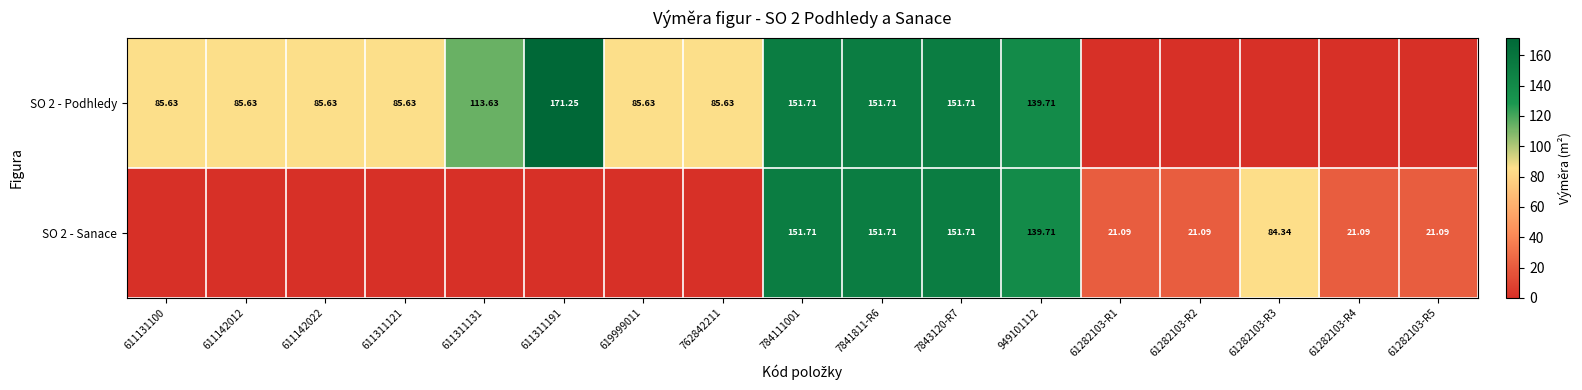

At 61282103-R5, list the series in order from largest to smallest.

SO 2 - Sanace, SO 2 - Podhledy